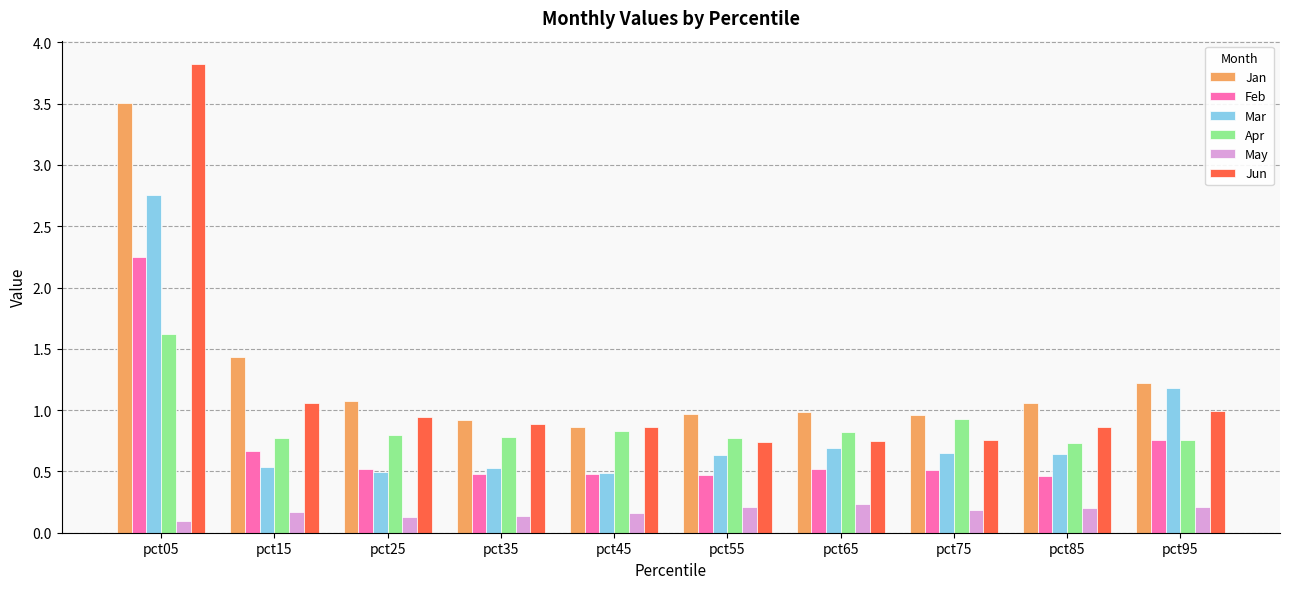

How many groups of bars are there?

10